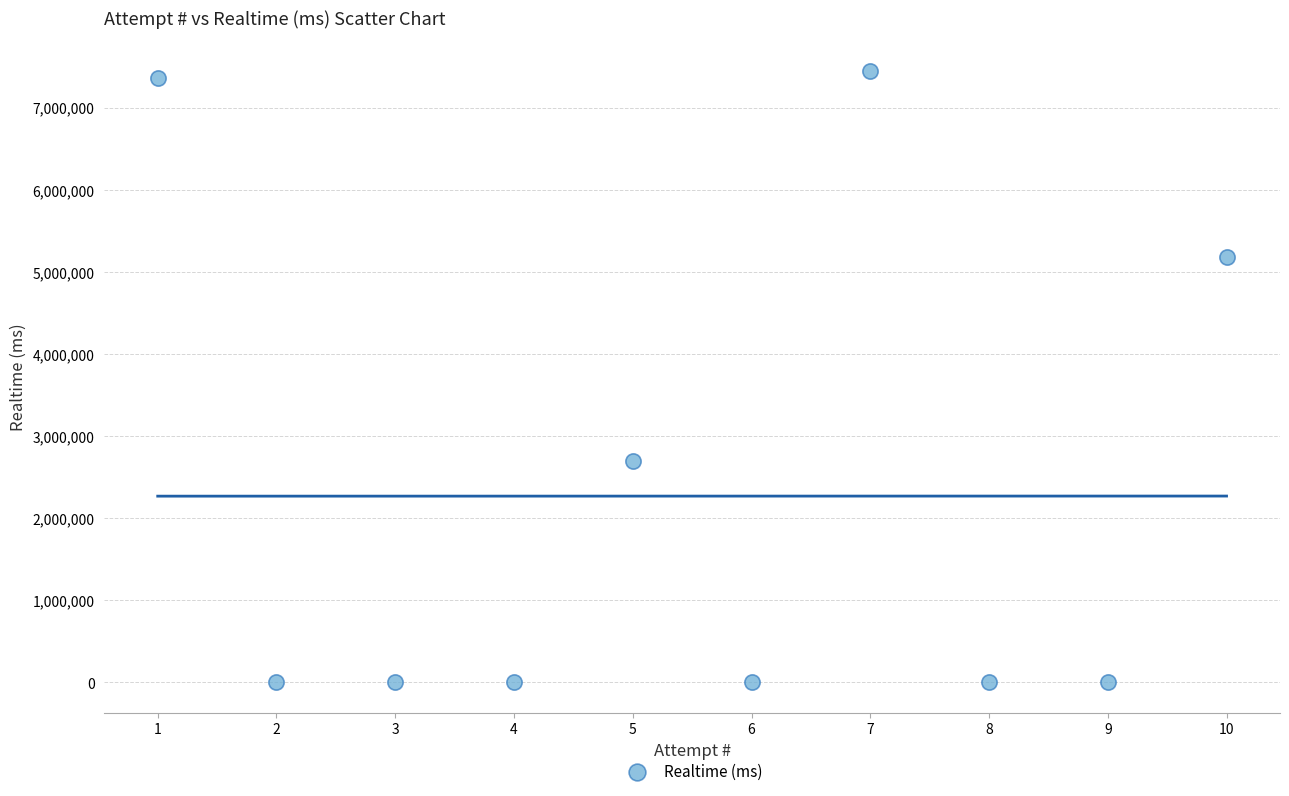

What Y value in the scatter plot is closest to 3721372?

2690583